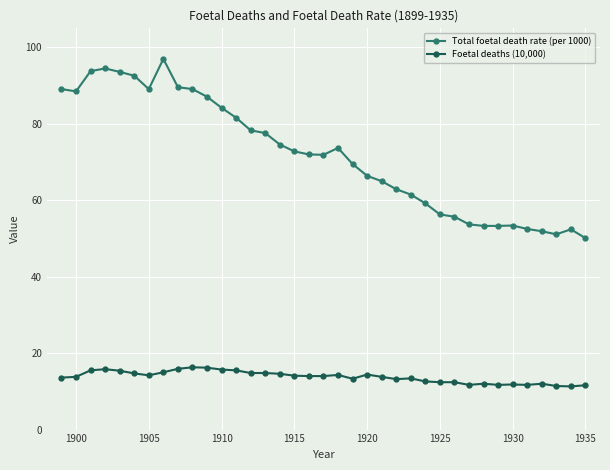

What are all the series names shown in the legend?

Total foetal death rate (per 1000), Foetal deaths (10,000)